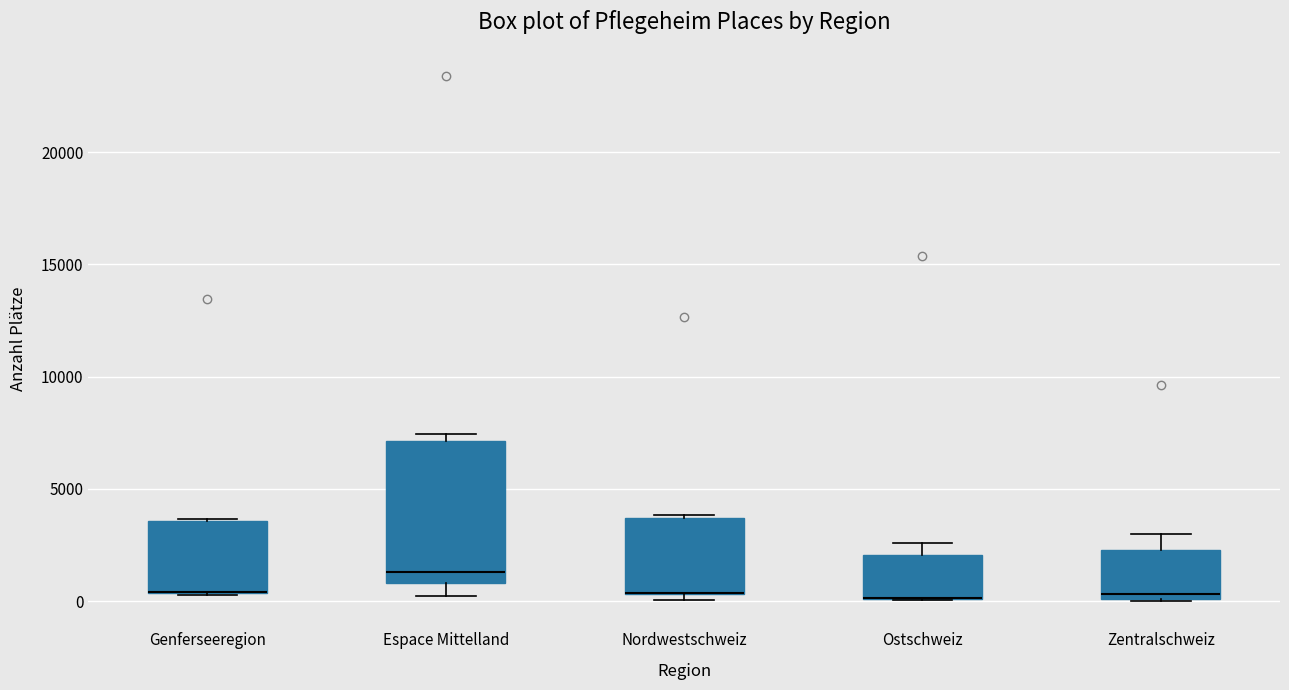

Where is the lower edge of the box for Nordwestschweiz on the y-axis? The values are not printed on the chart, so give them approximately, as read against the axis.

500